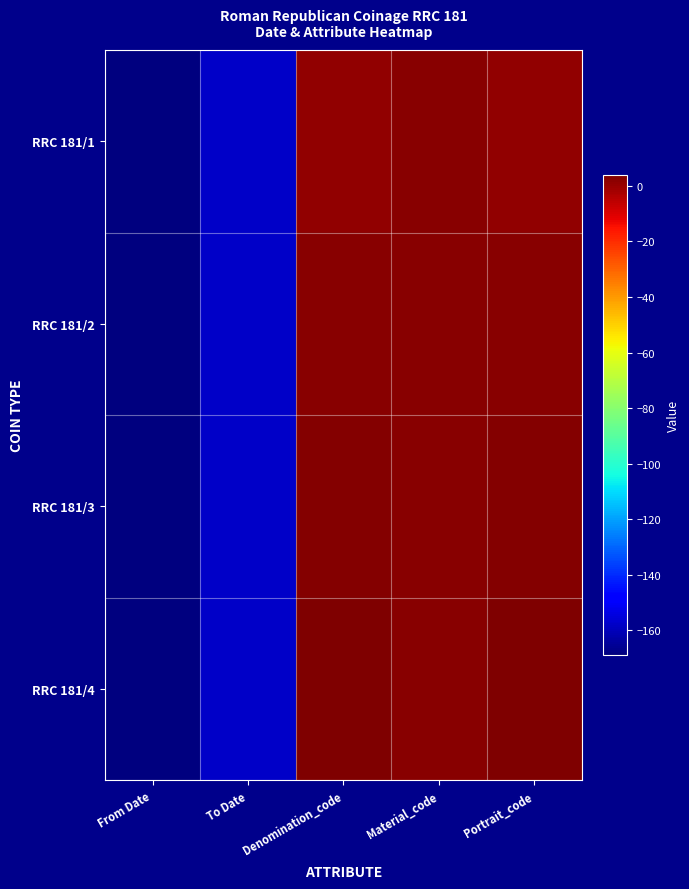

What is the difference between the highest and lowest values at Denomination_code?

3